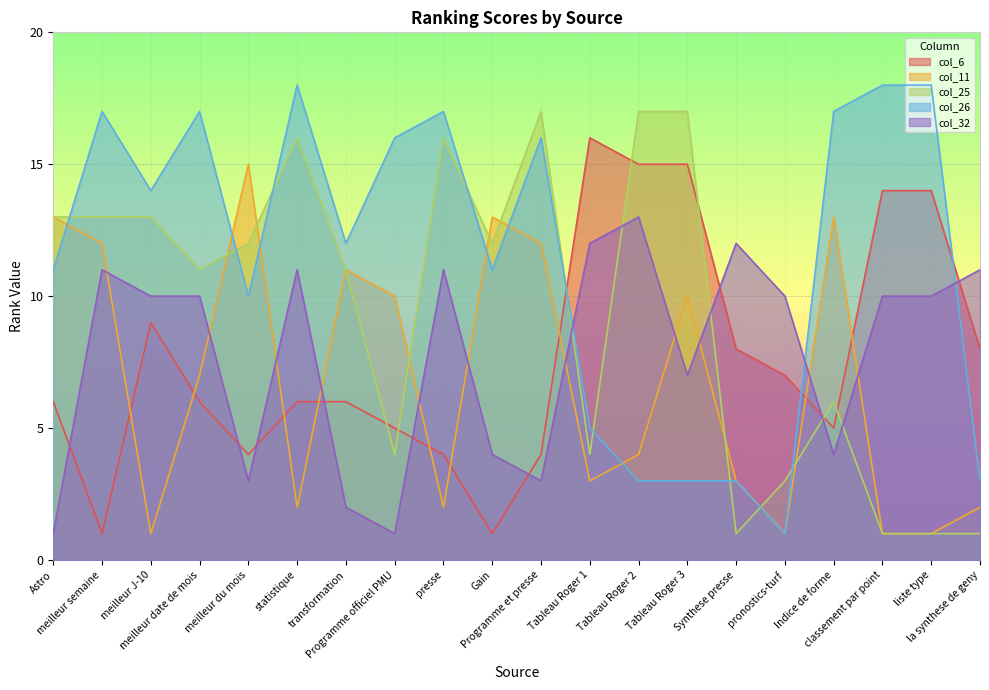

What is the value of the col_6 point at the 3rd from the left?

9